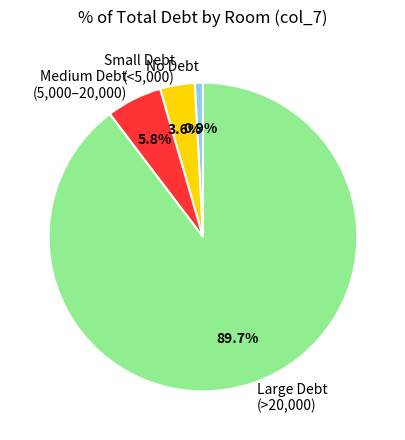

Which has a higher value, Medium Debt (5,000–20,000) or No Debt?

Medium Debt (5,000–20,000)